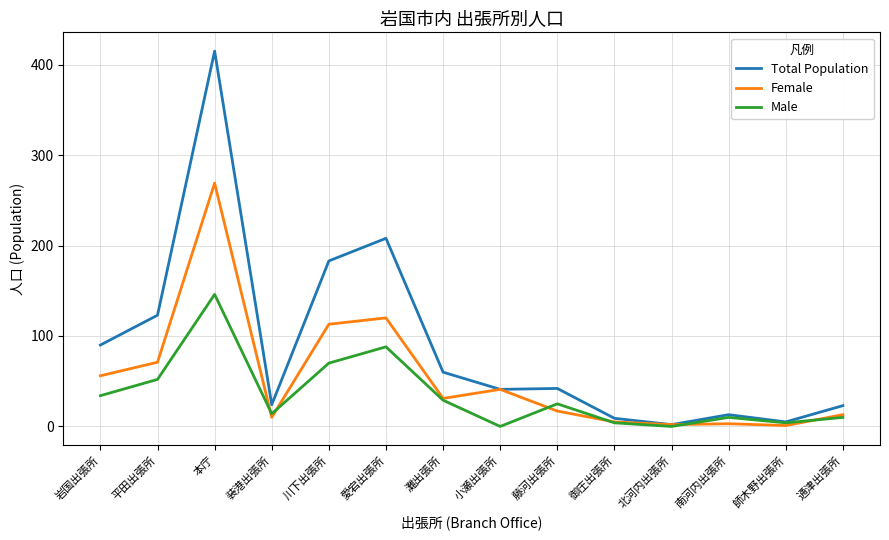

What is the total value across all series at 灘出張所?

120